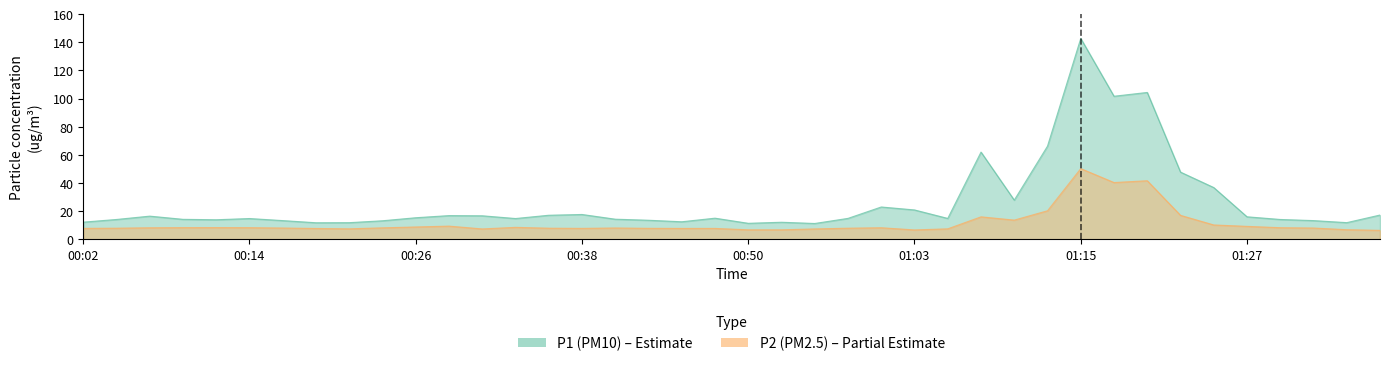

What is the difference between the P2 values at 01:32 and 00:11?

0.3